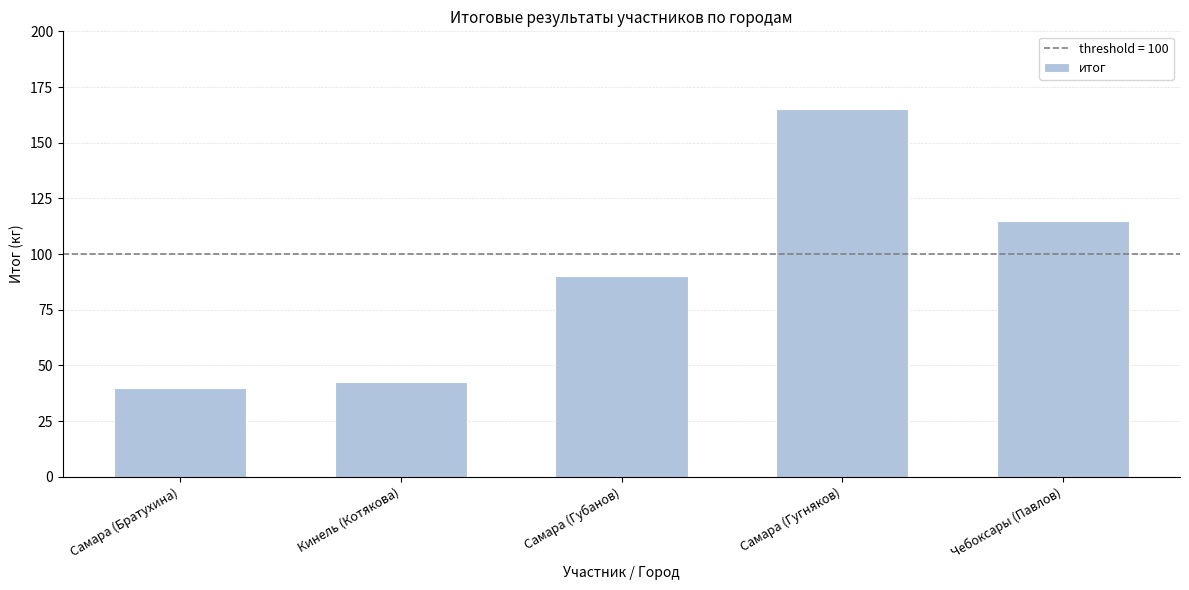

What is the difference between the maximum and minimum values?

125.0